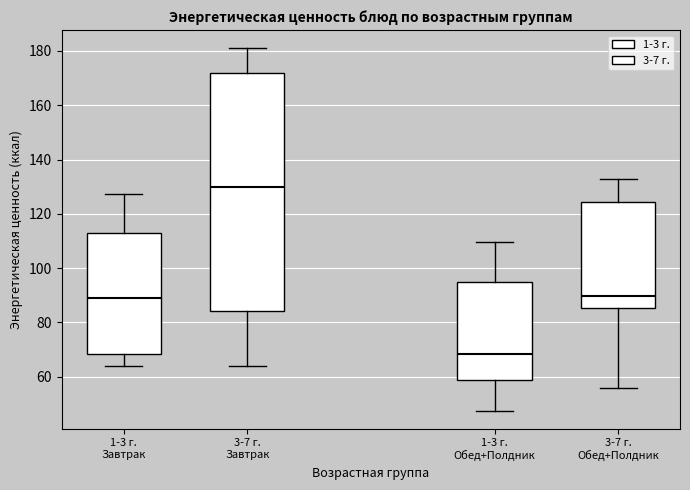

Which box's median line is the lowest?

1-3 г. Обед+Полдник